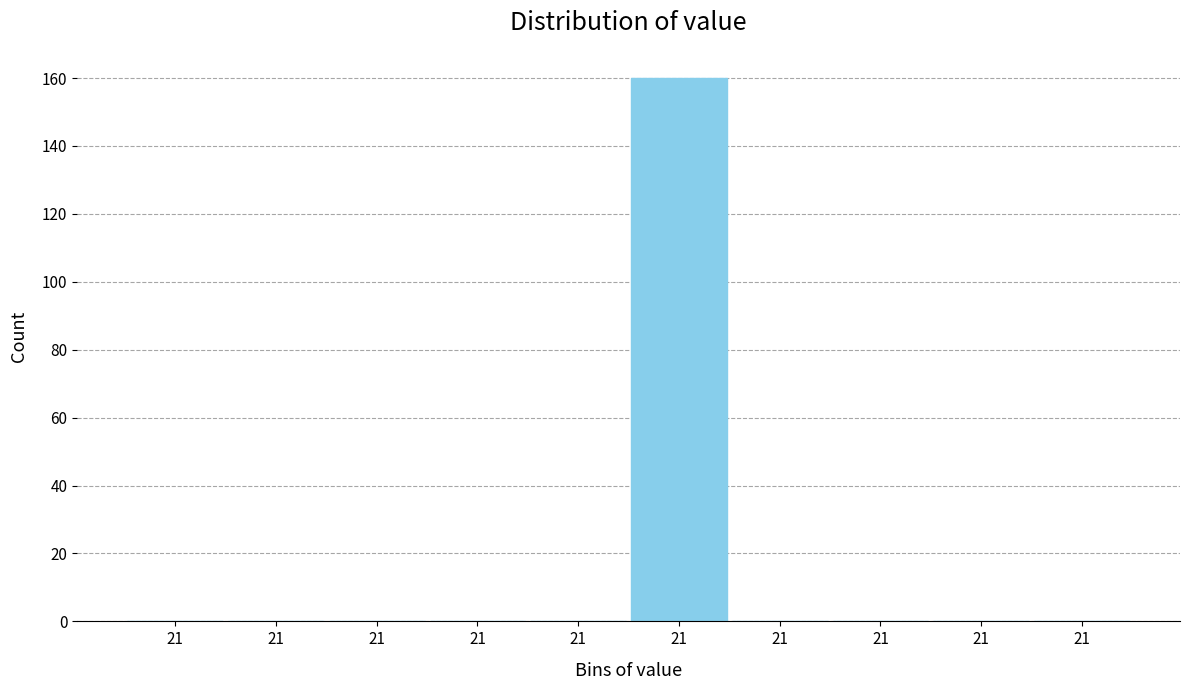

How many categories are shown in the chart?

10